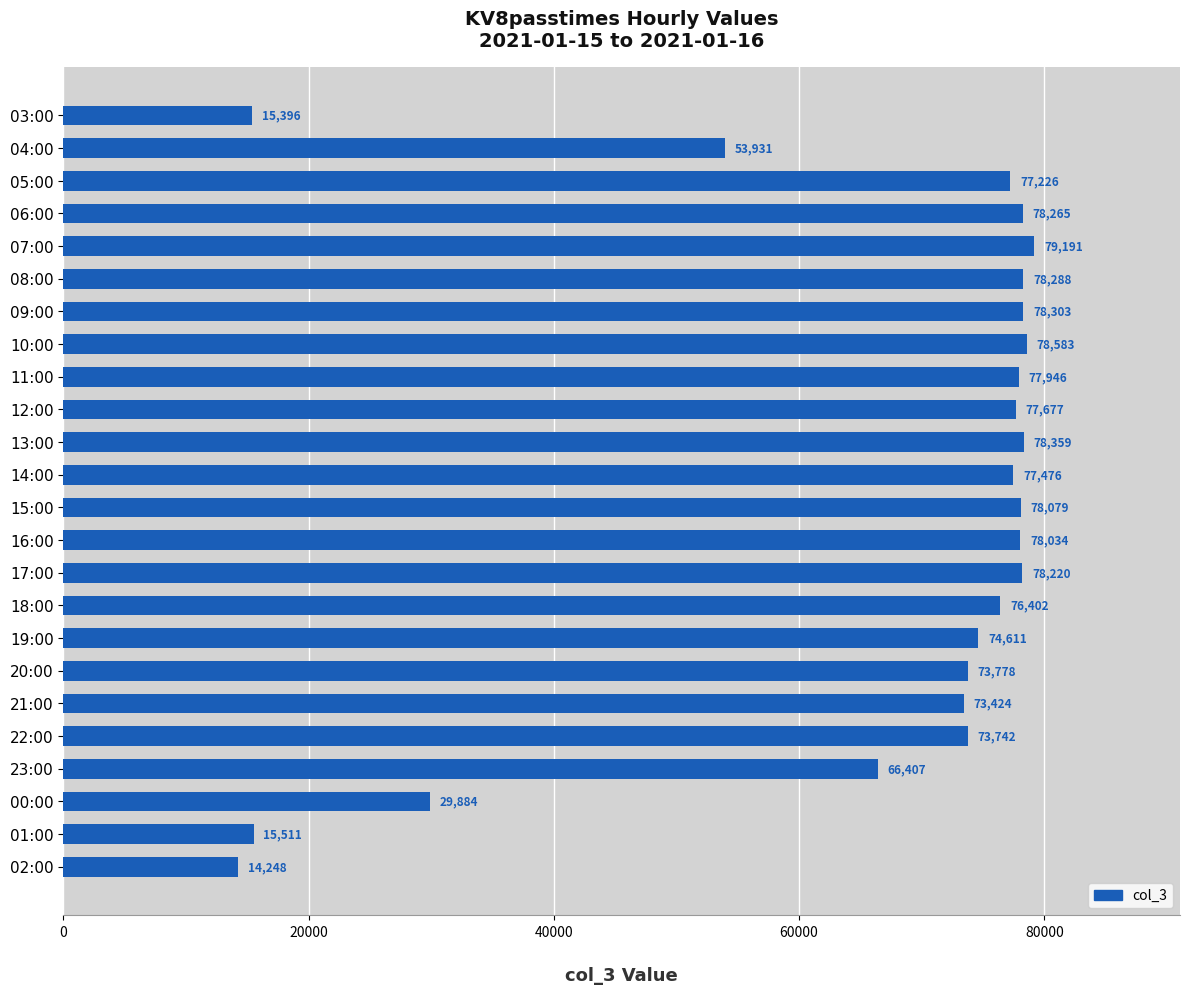

What is the difference between the second highest and second lowest values?

63187